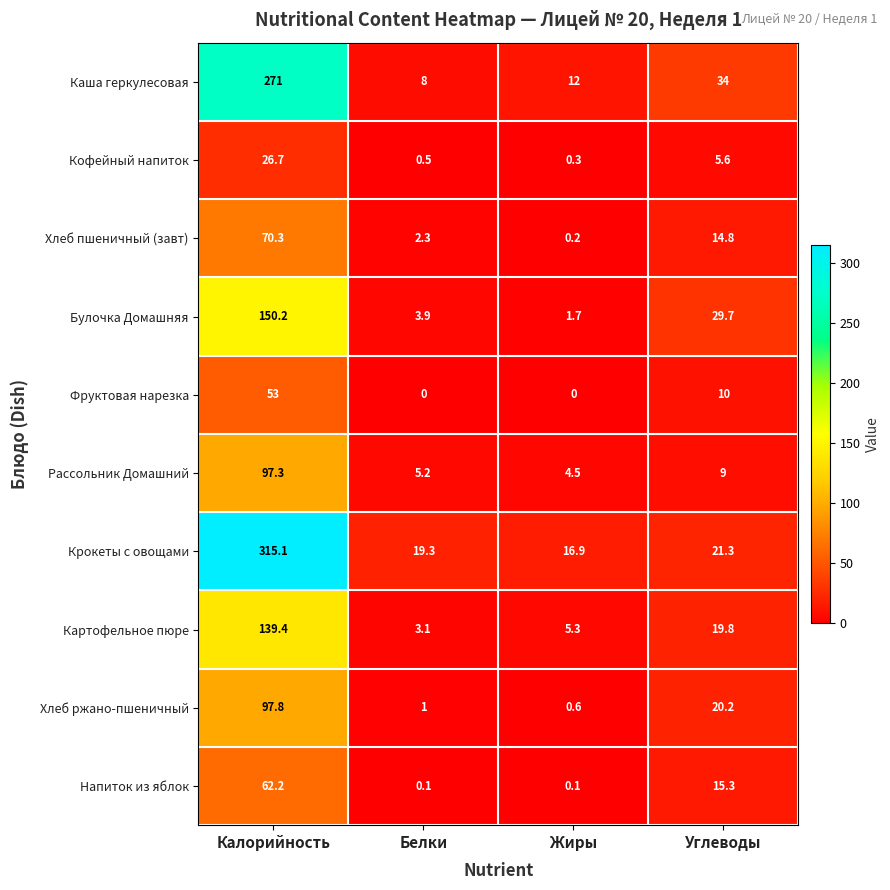

At which category is the sum across all series the highest?

Калорийность